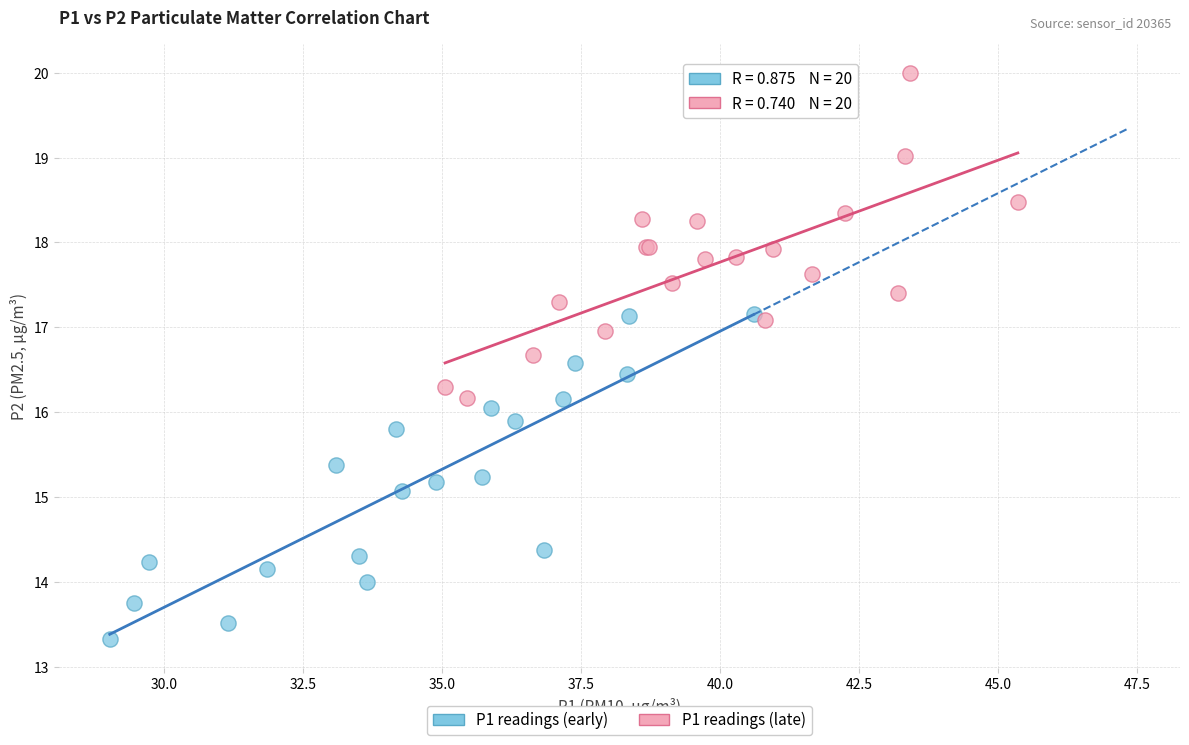

Which series reaches the maximum Y coordinate?

P1 readings (late)